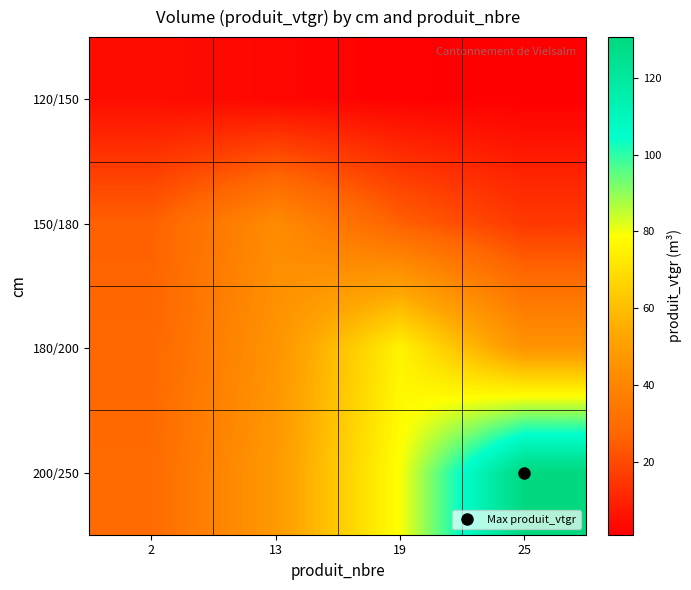

At how many categories does at least one series exceed 130?

1